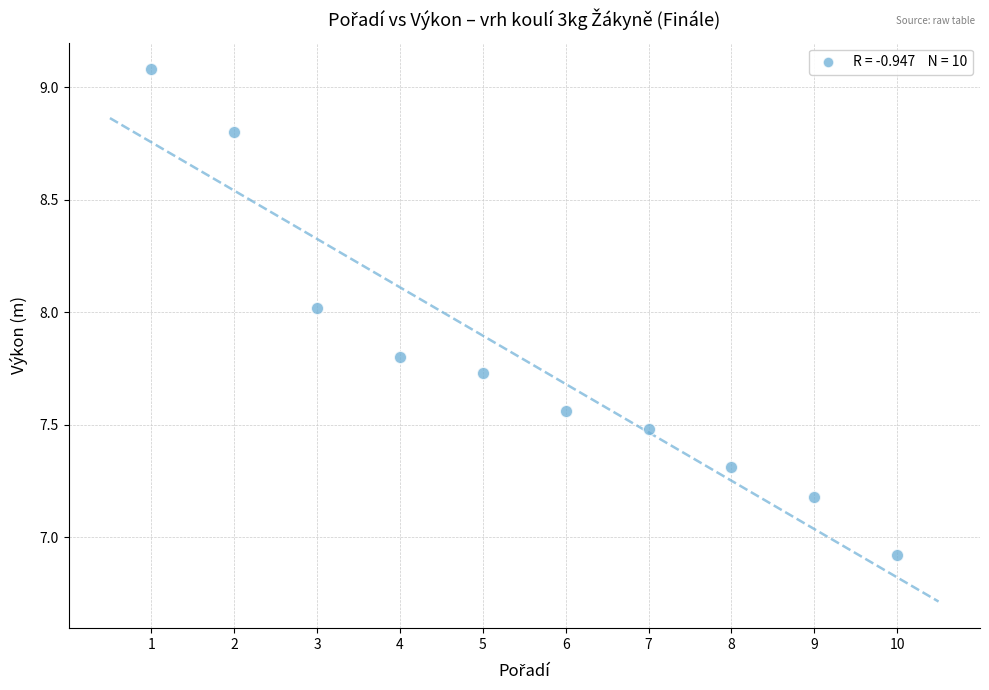

What is the range of Y values (max minus min)?

2.2